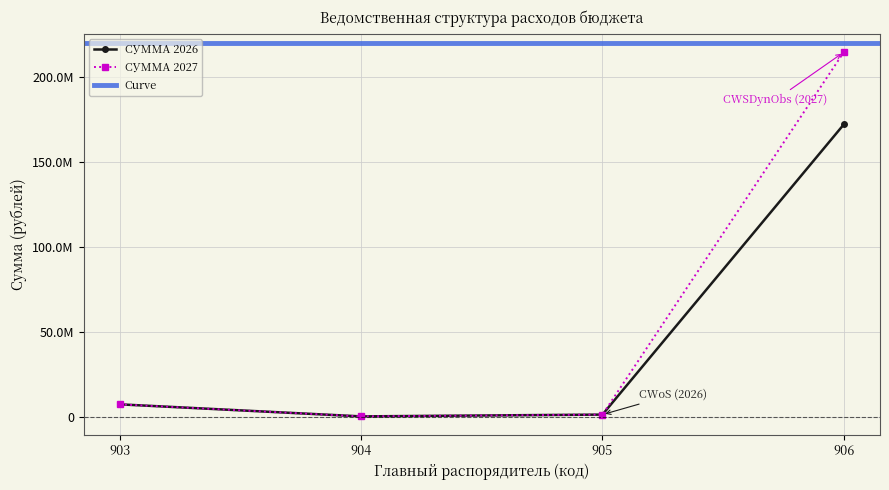

Does the chart display data point markers on the line(s)?

Yes